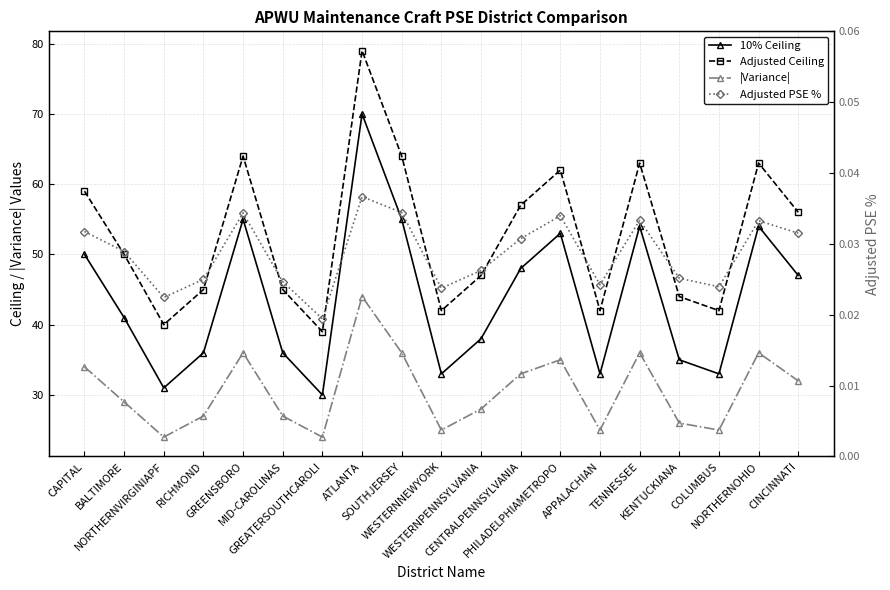

Which series has the largest total across all categories?

Adjusted Ceiling